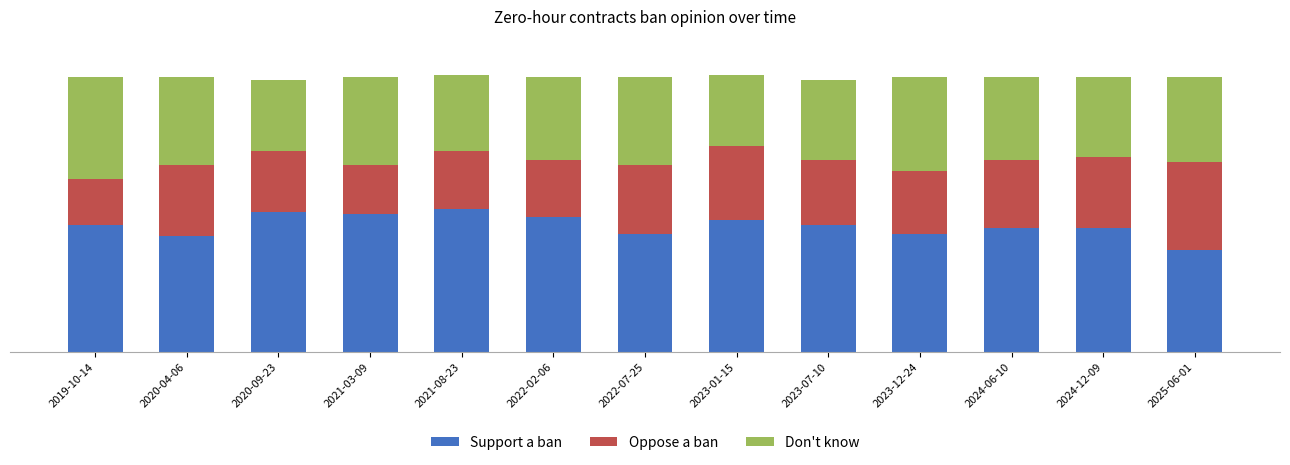

What are all the series names shown in the legend?

Support a ban, Oppose a ban, Don't know